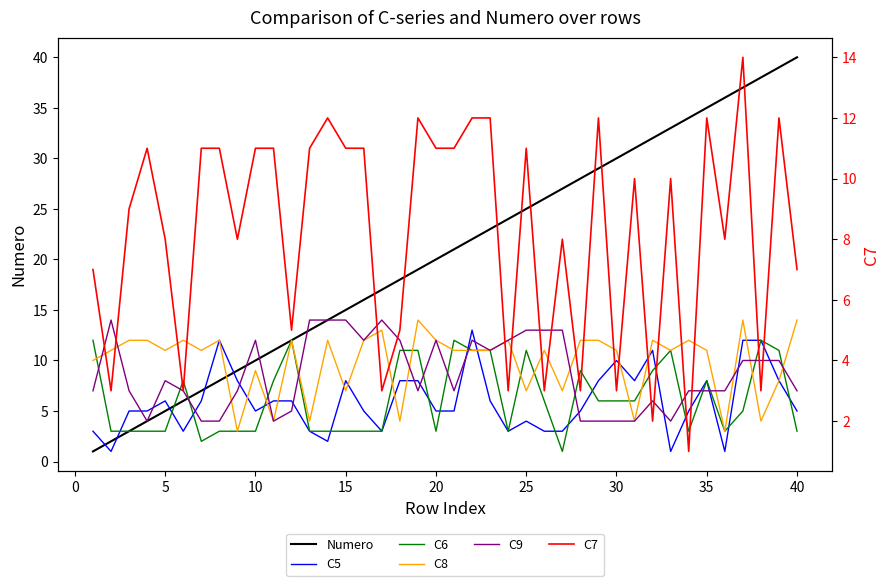

How many times do C5 and C7 cross each other?

16